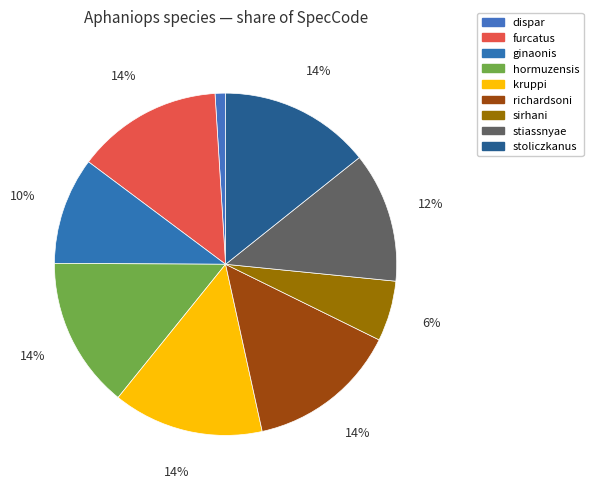

What is the change in value from kruppi to stoliczkanus?

+190